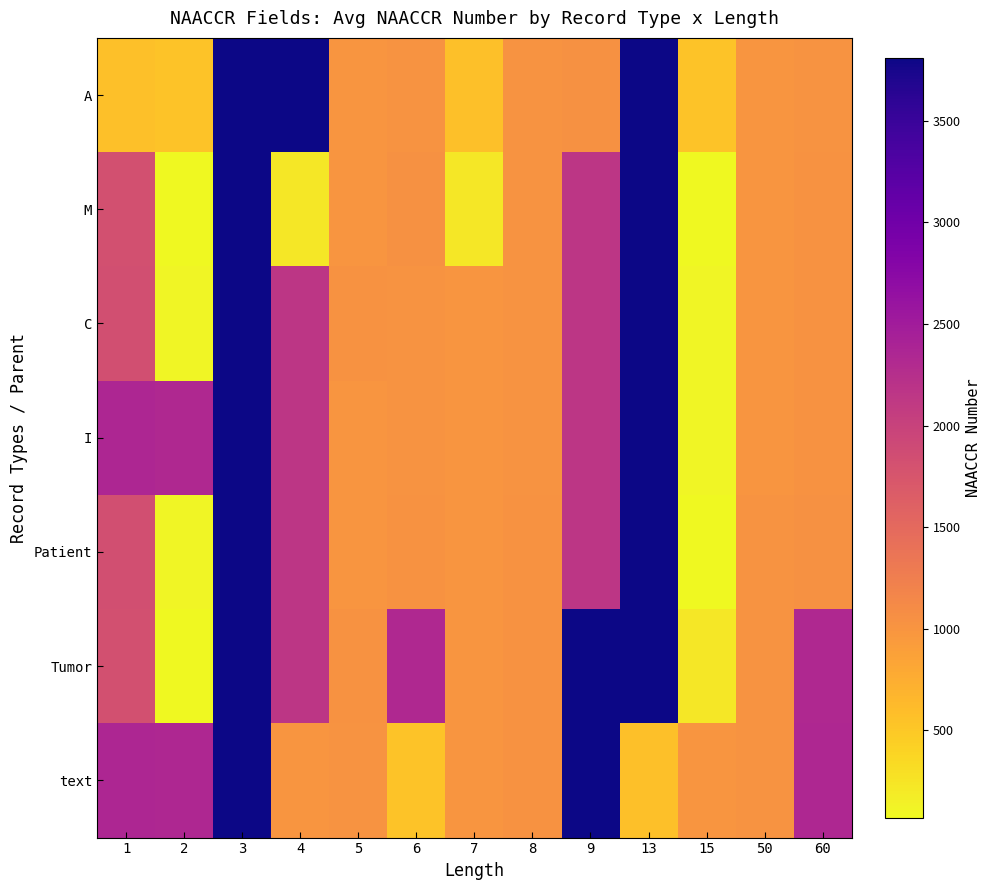

At 1, list the series in order from largest to smallest.

text, I, C, Patient, Tumor, M, A